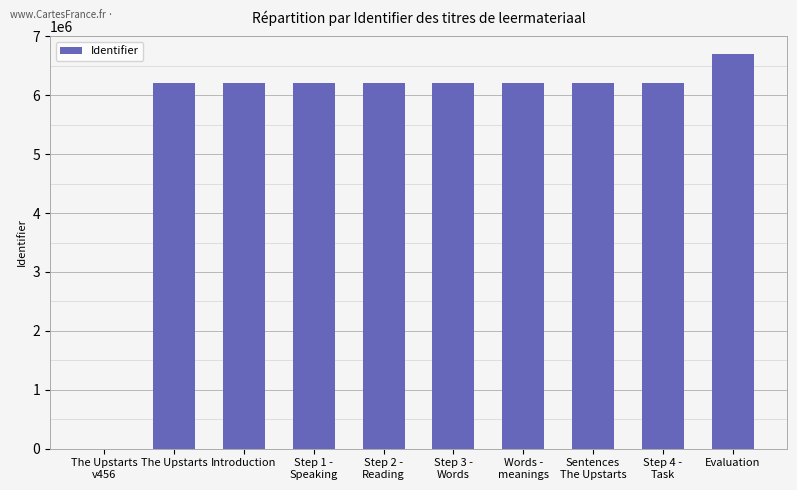

At which category does the chart reach its peak across all series?

Evaluation